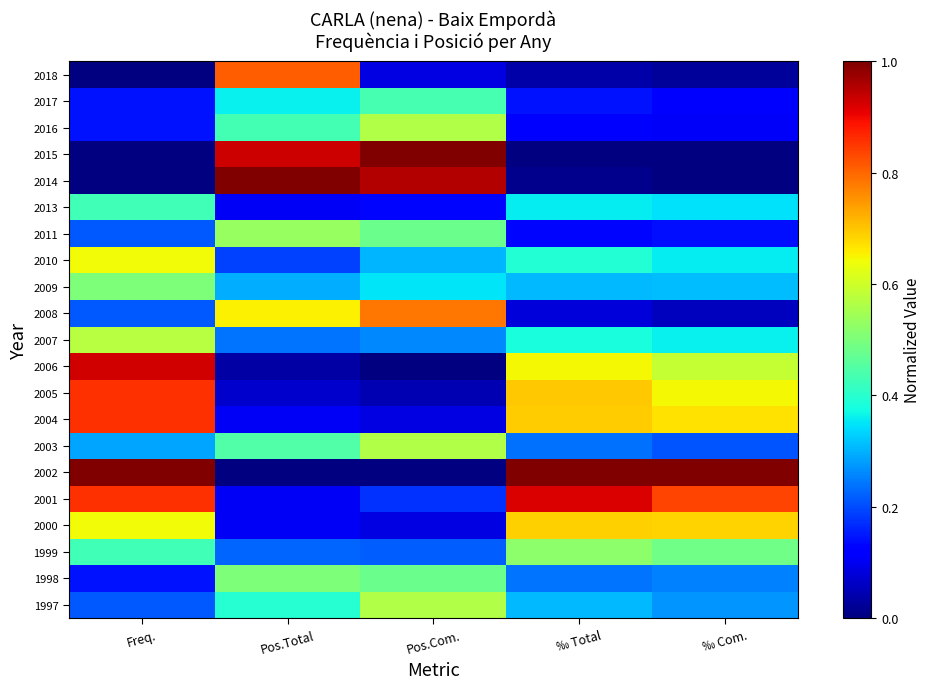

How many distinct data groups are displayed?

21